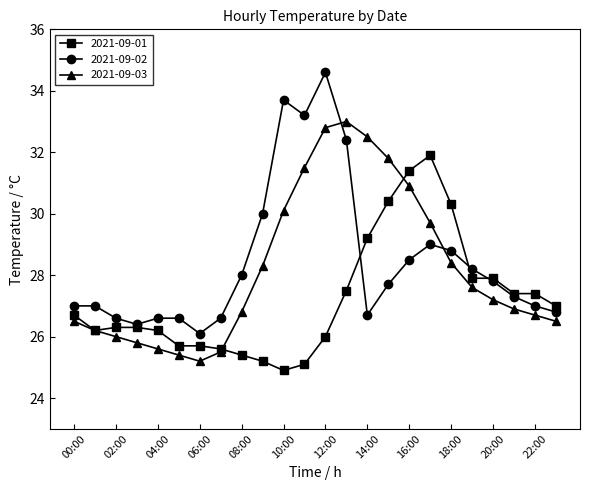

How many lines are shown in the chart?

3